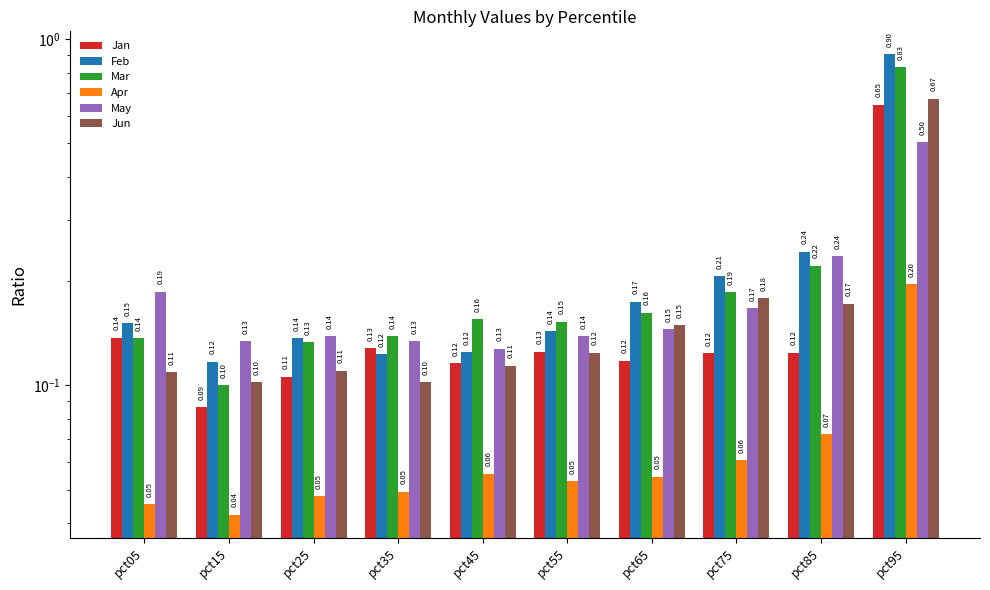

At which label does Jun reach its peak?

pct95